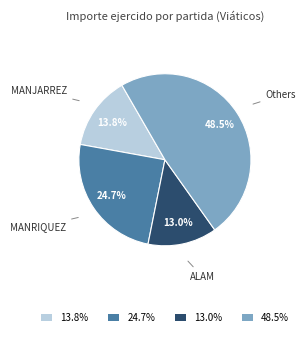

What is the ratio of the value at MANRIQUEZ to the value at MANJARREZ?

1.8